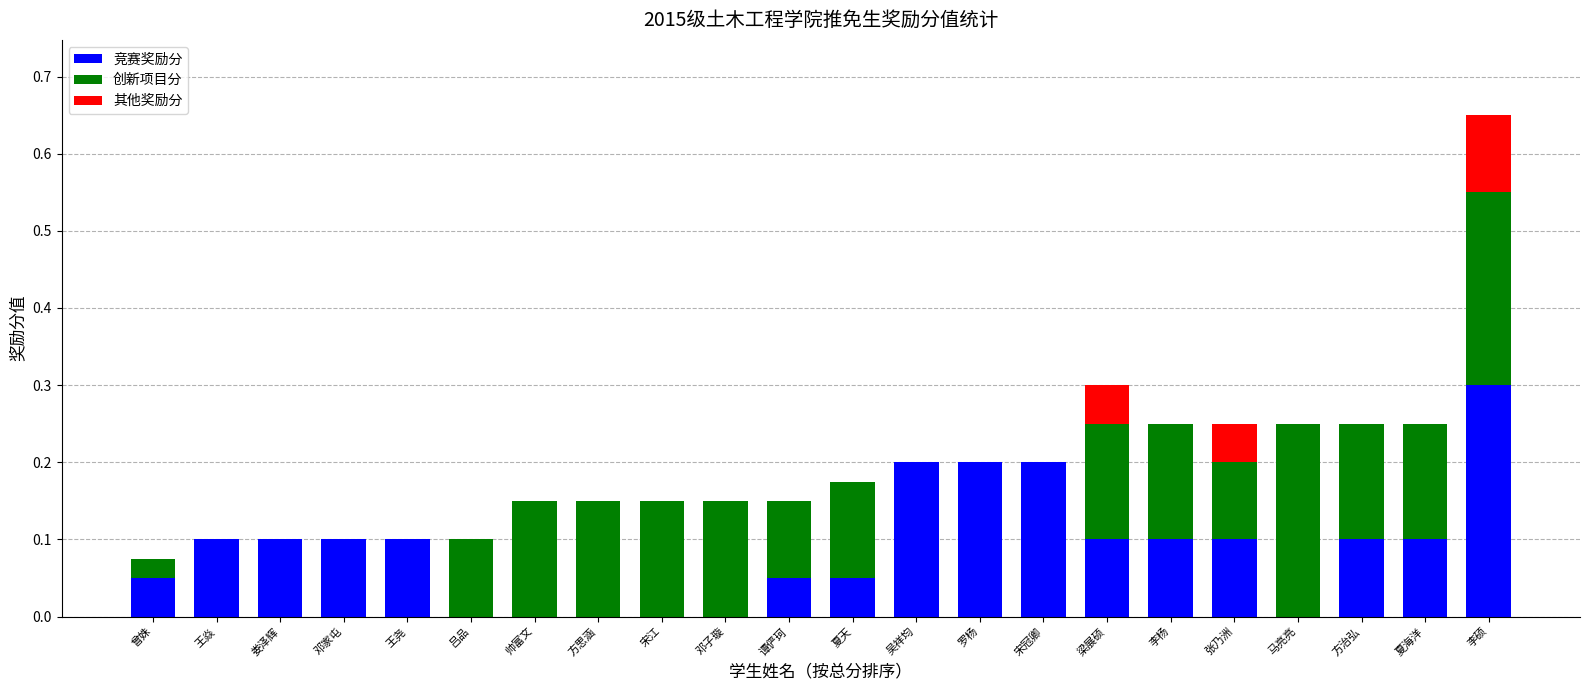

What is the highest value of the 竞赛奖励分 series?

0.3